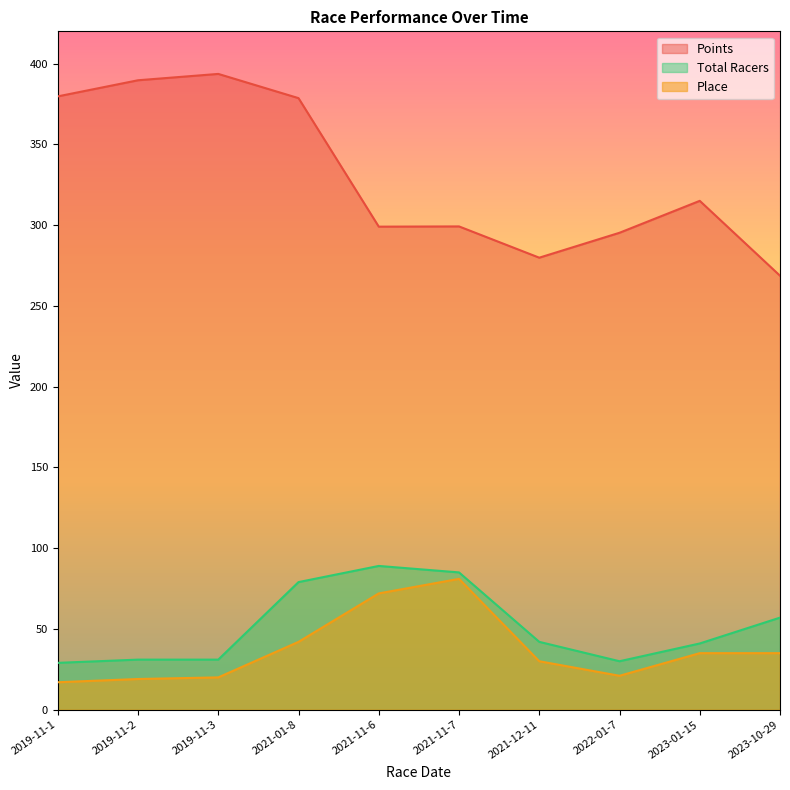

What is the value of the Points point at the 7th from the left?

279.9